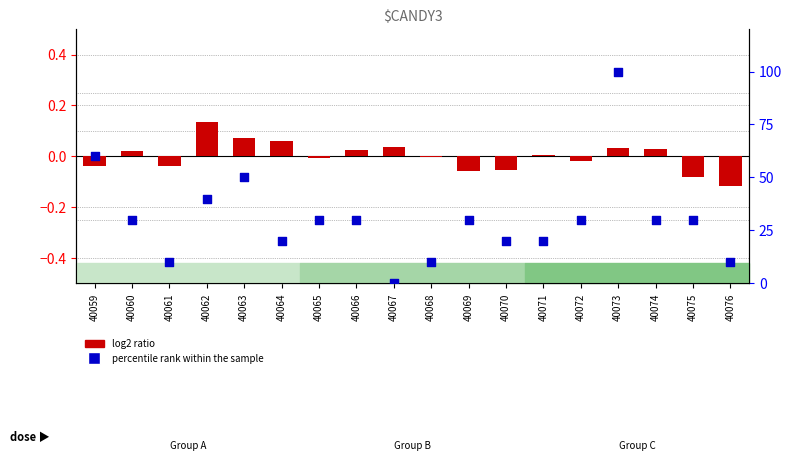

At which category is the sum across all series the highest?

40073